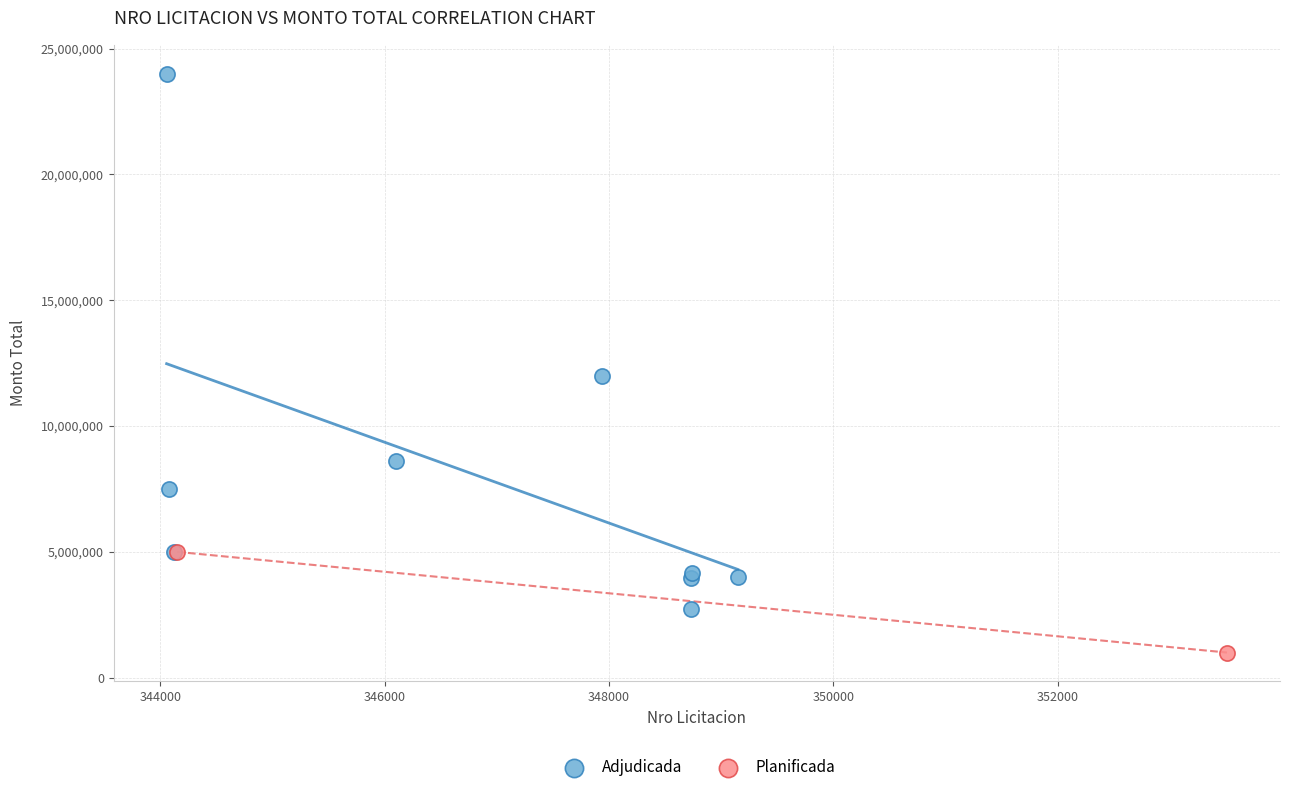

What are all the series names shown in the legend?

Adjudicada, Planificada